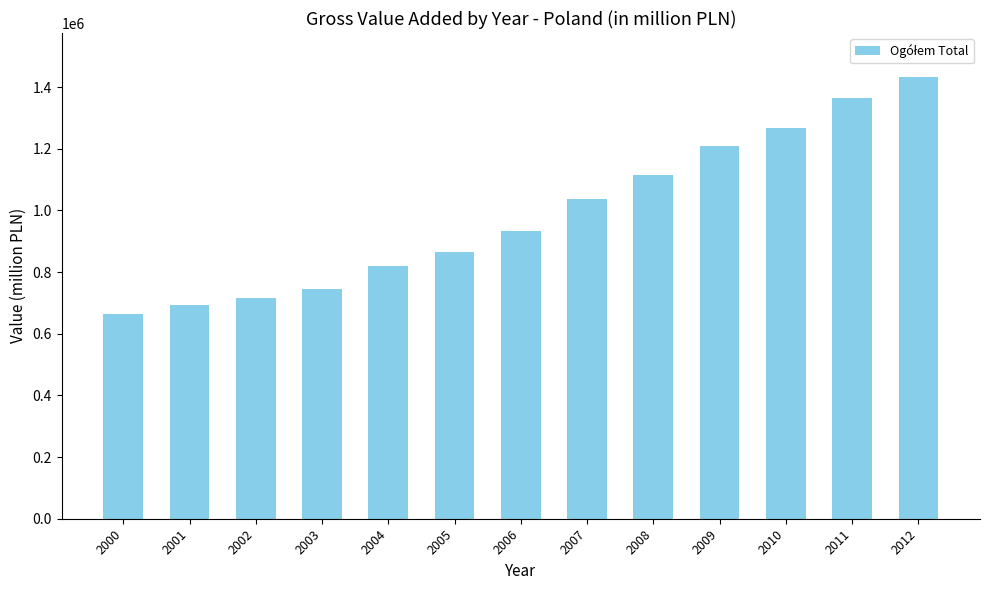

What is the ratio of the value at 2004 to the value at 2006?

0.9